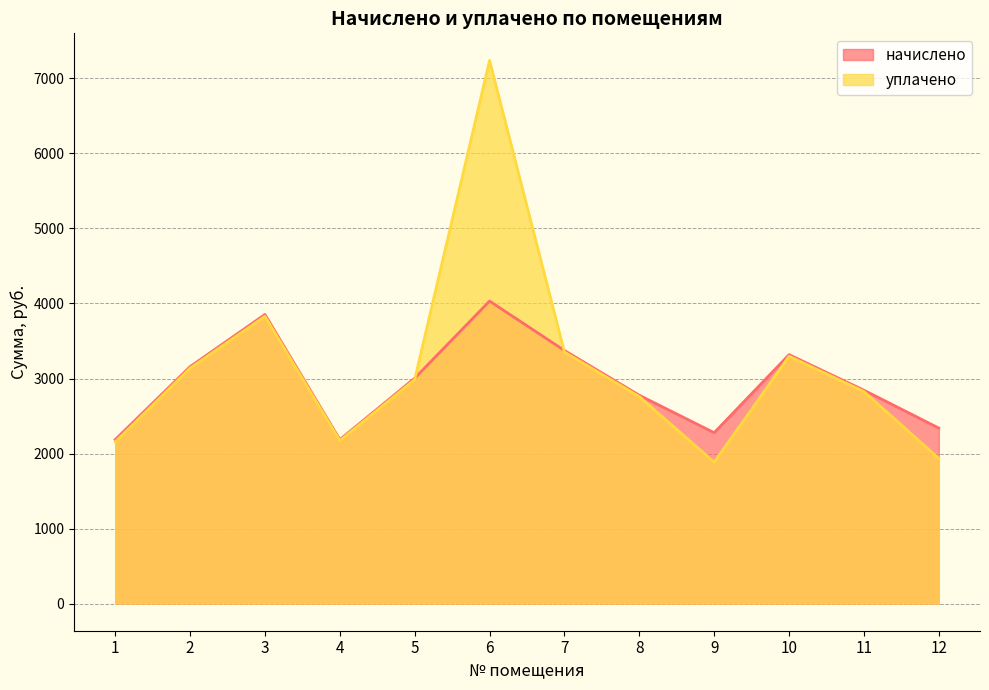

True or false: начислено has a value of 3004.1 at 5.

True